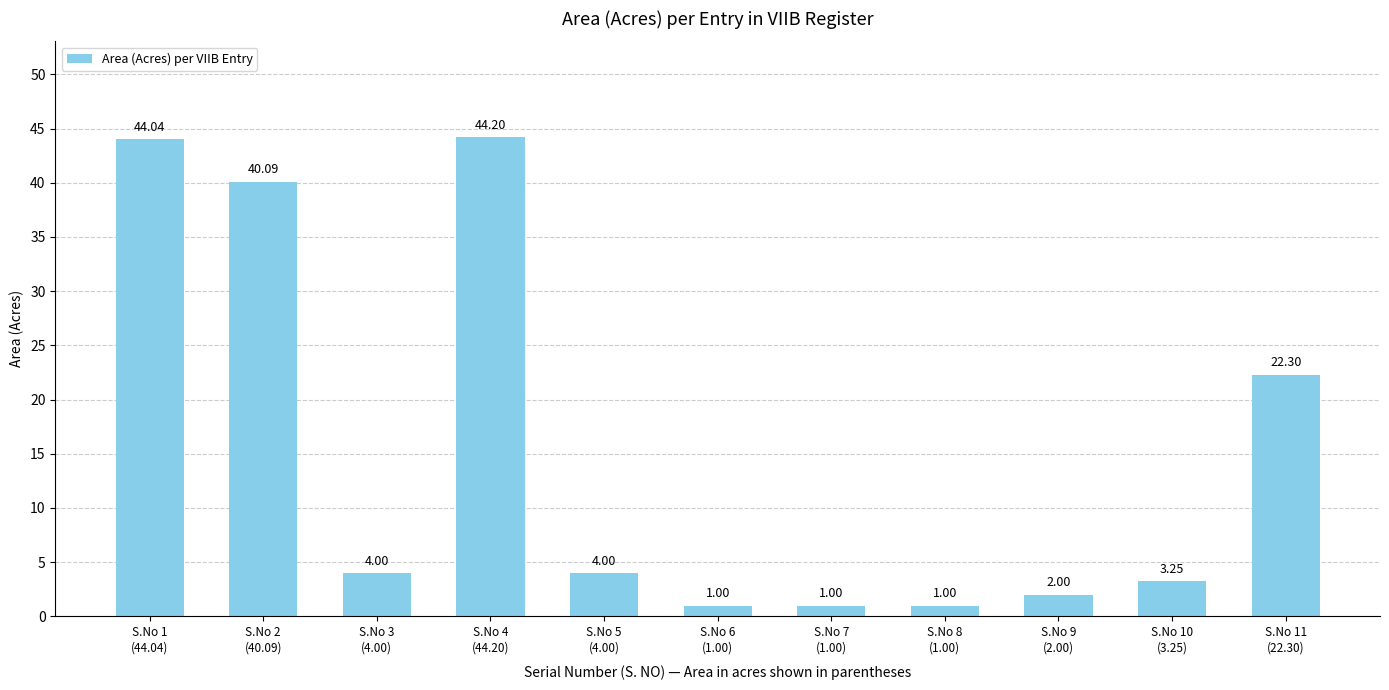

What position from the right is S.No 10
(3.25)?

2